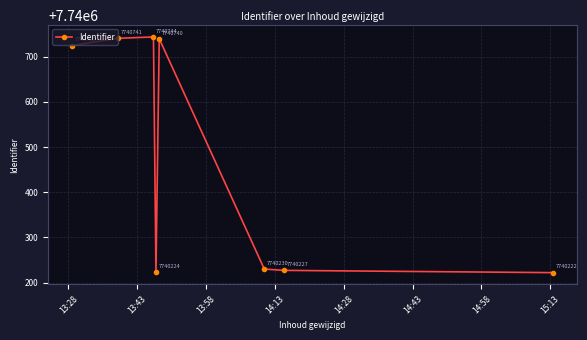

What is the value of the 1st point from the left?

7740725